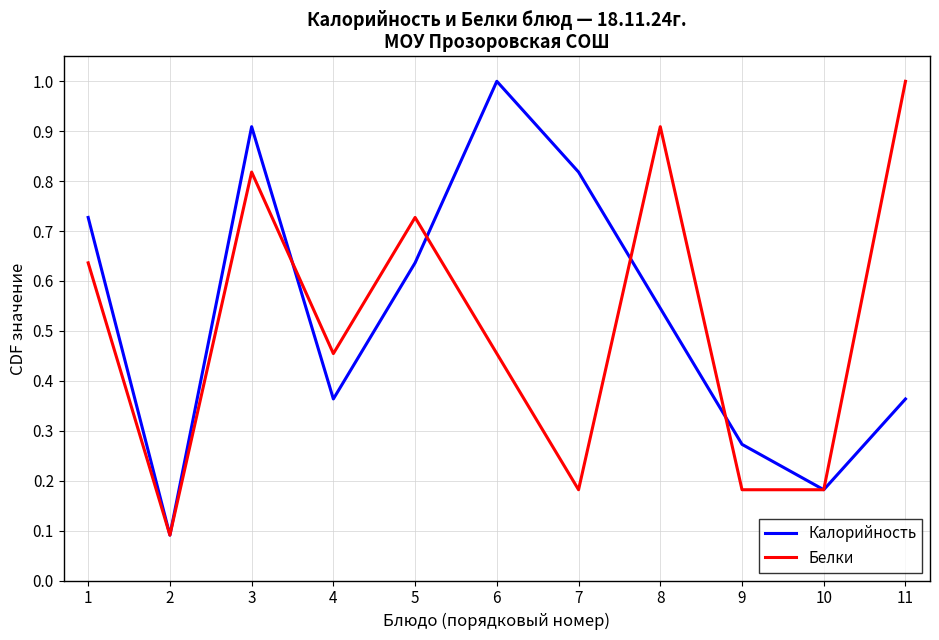

At how many categories does at least one series exceed 0?

11